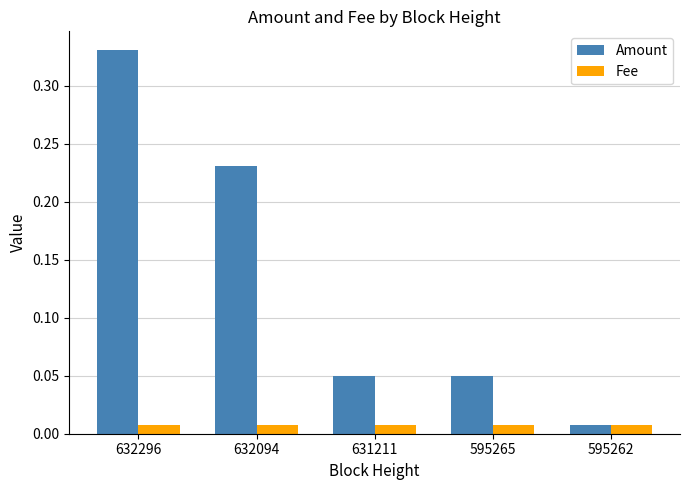

Rank the series by their maximum value, from lowest to highest.

Fee, Amount